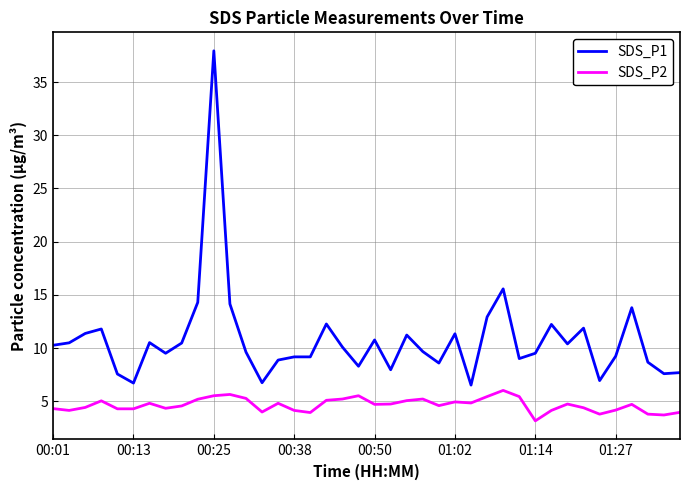

What is the smallest value displayed?

3.2